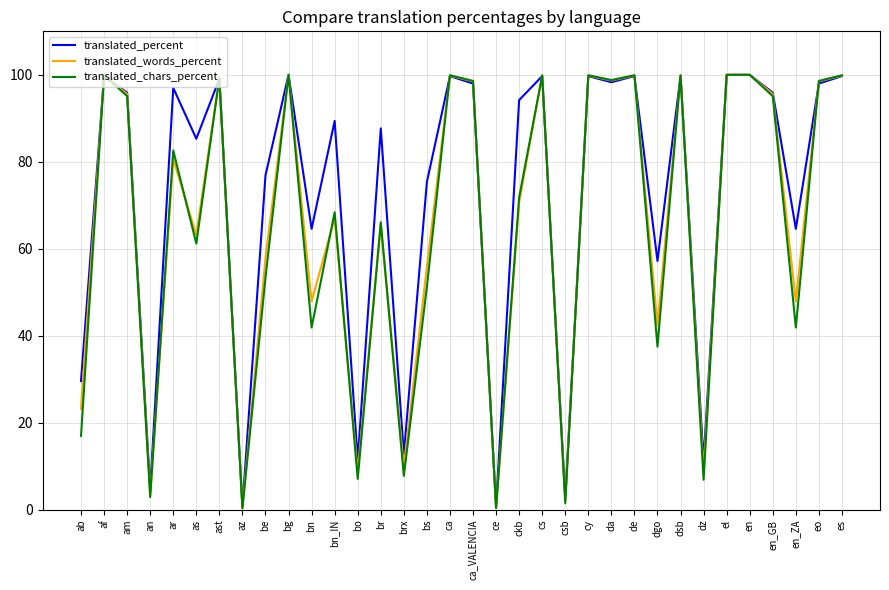

Read the translated_chars_percent value at ast.

99.3